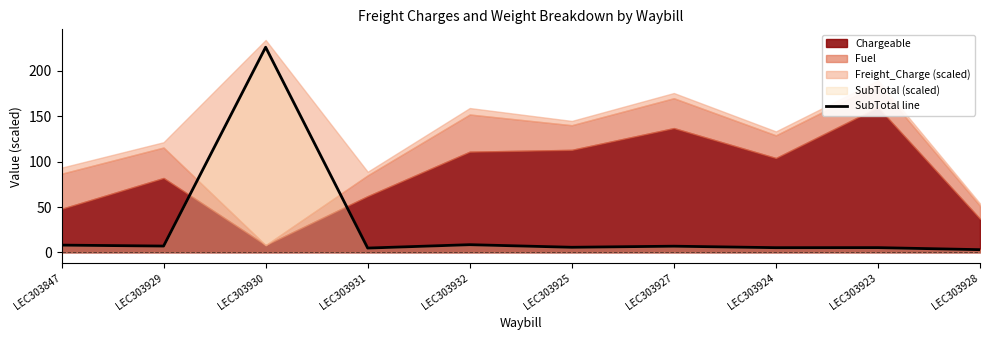

Does the chart have visible grid lines?

No